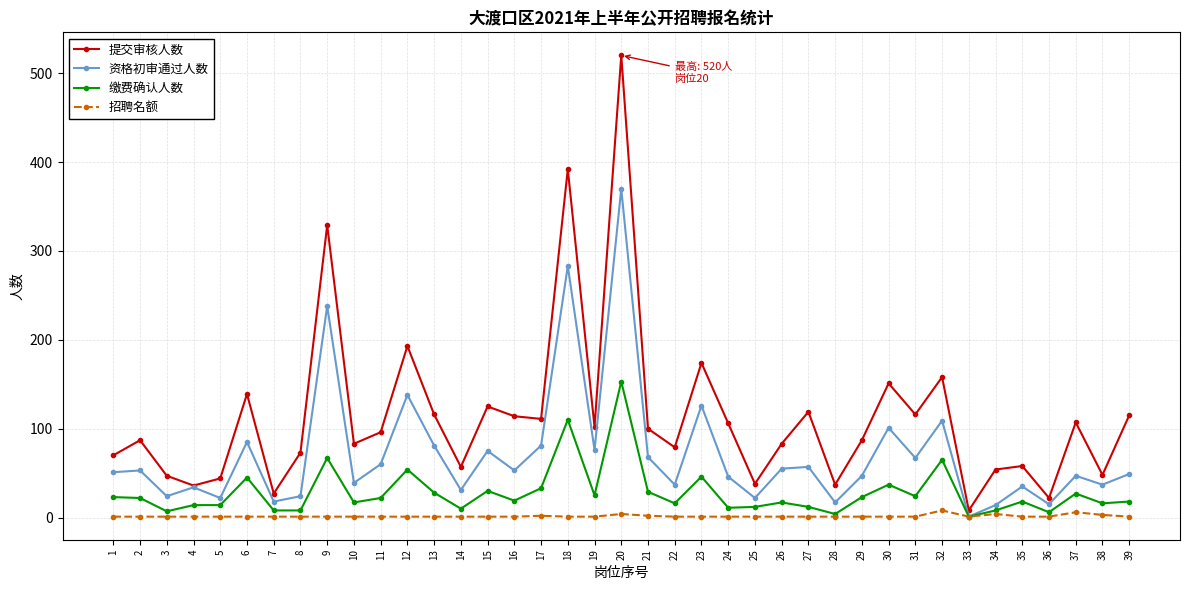

True or false: 提交审核人数 and 招聘名额 intersect in this chart.

False